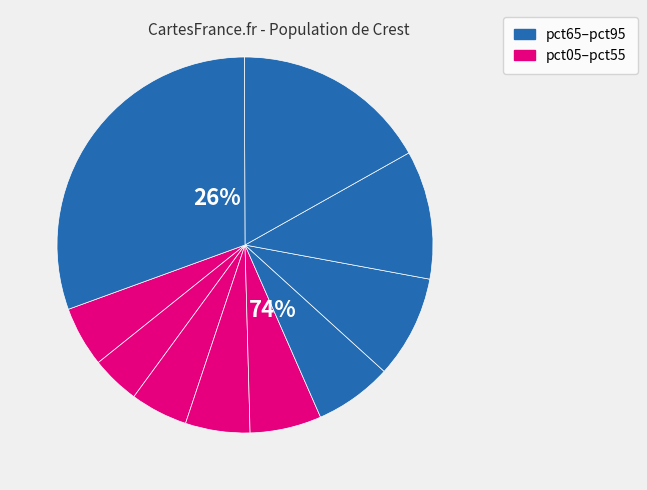

To the nearest percent, what percentage of the pie is pct65?

9%